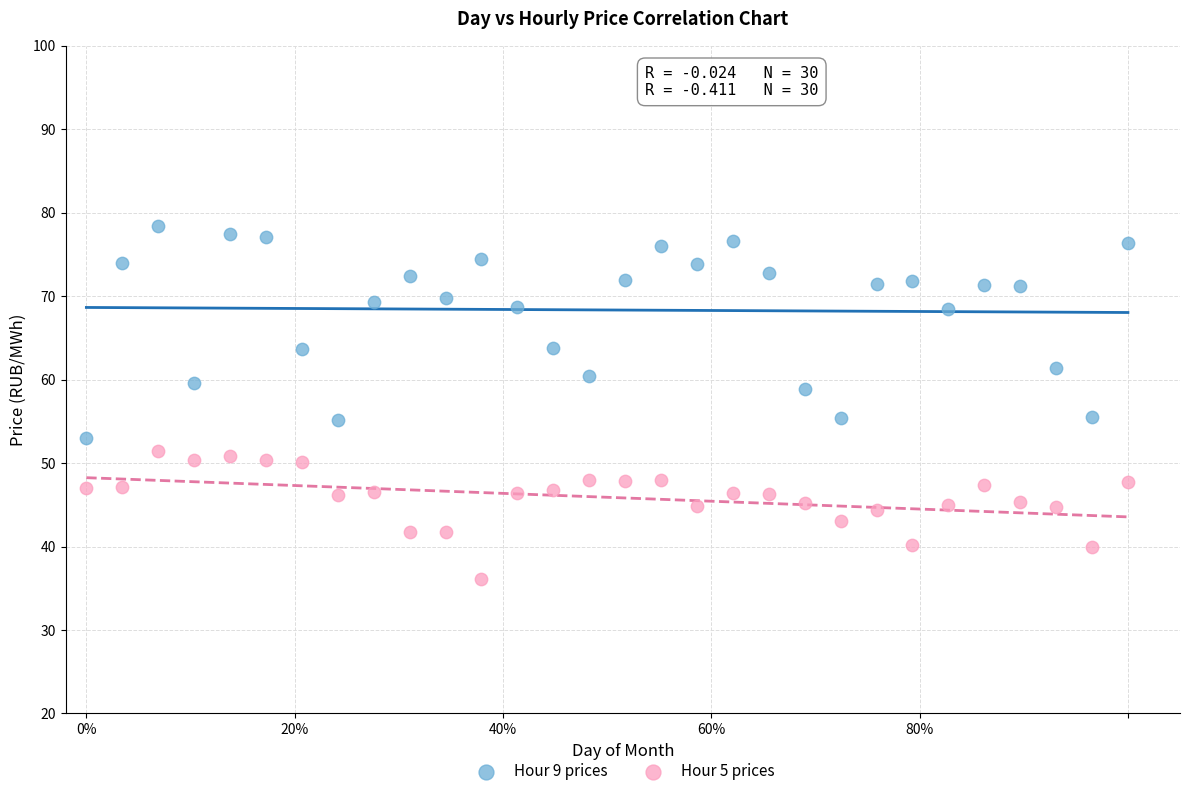

Which series reaches the maximum Y coordinate?

Hour 9 prices